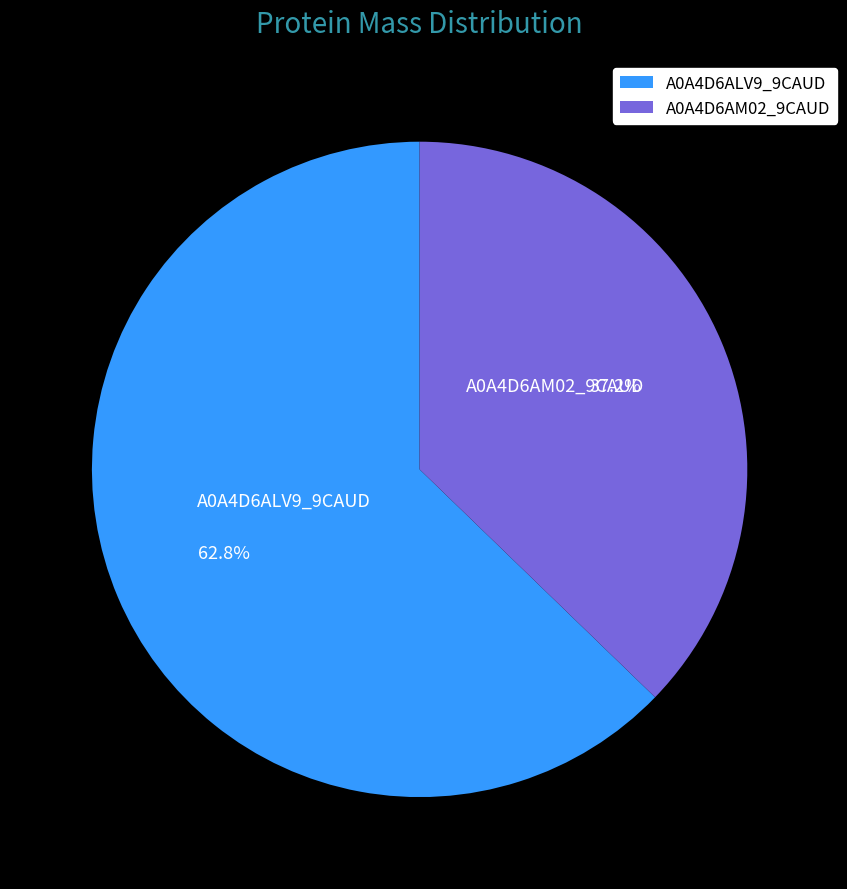

How many slices are in this pie chart?

2